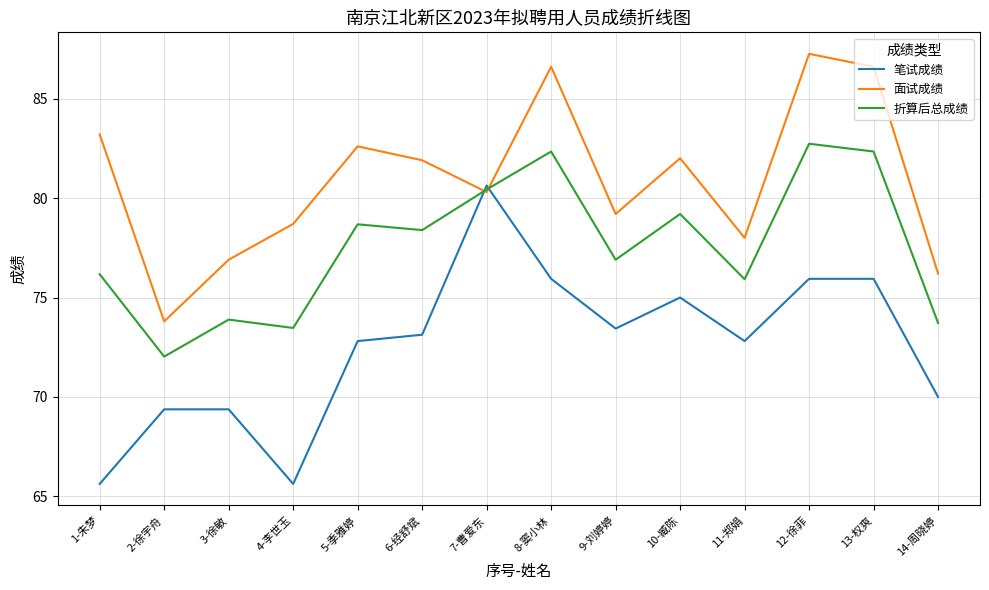

What is the lowest value of the 笔试成绩 series?

65.6